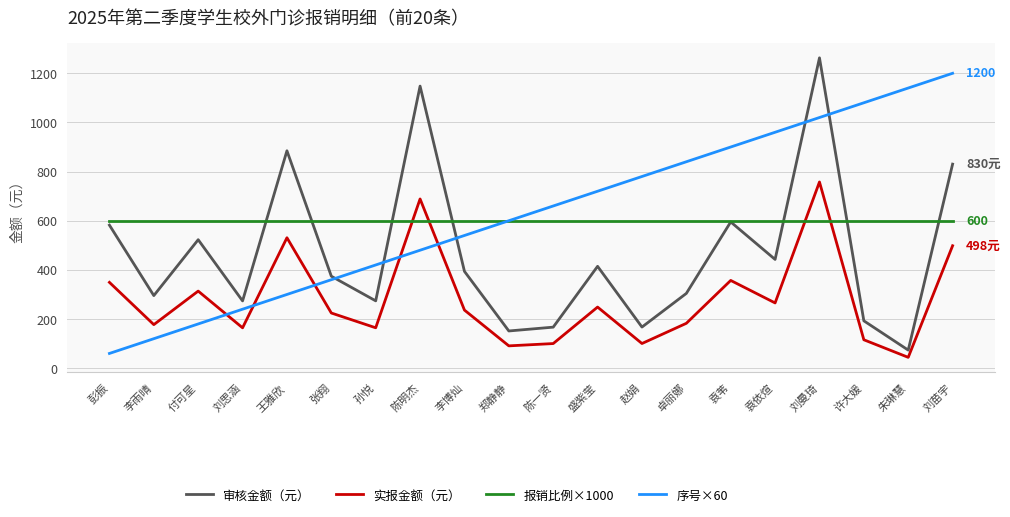

How many categories are shown in the chart?

20